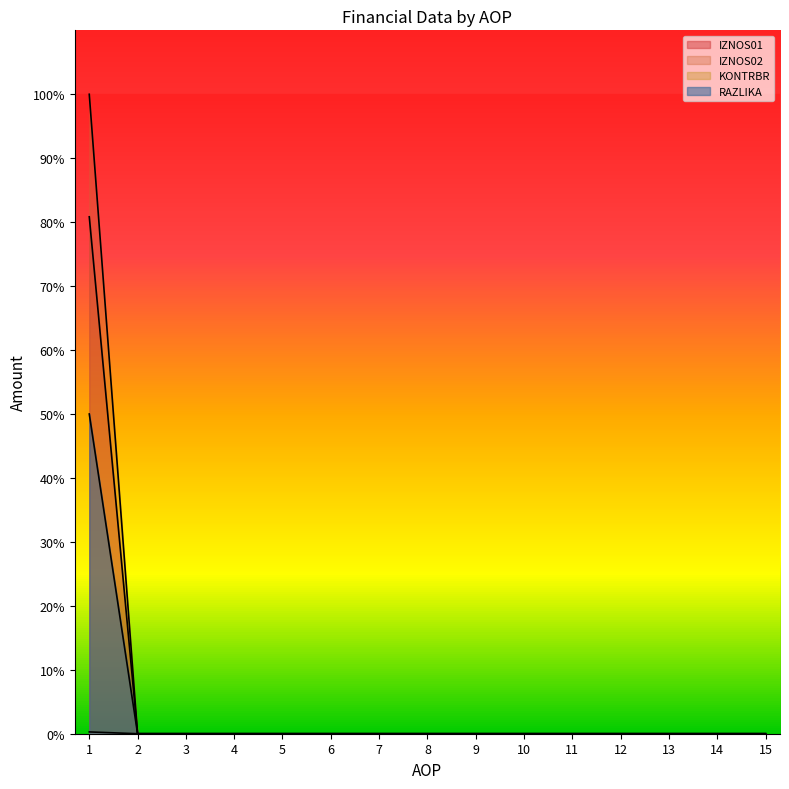

What is the difference between the maximum and second lowest values in the IZNOS02 series?

100.0